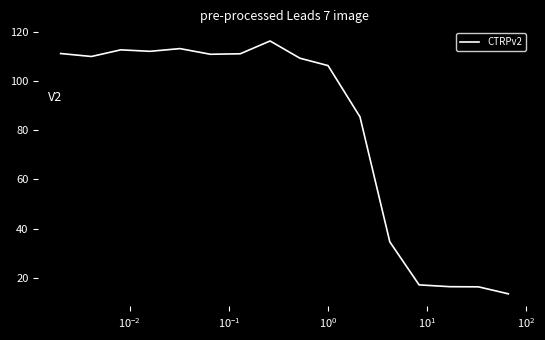

What is the minimum value shown in the chart?

13.5